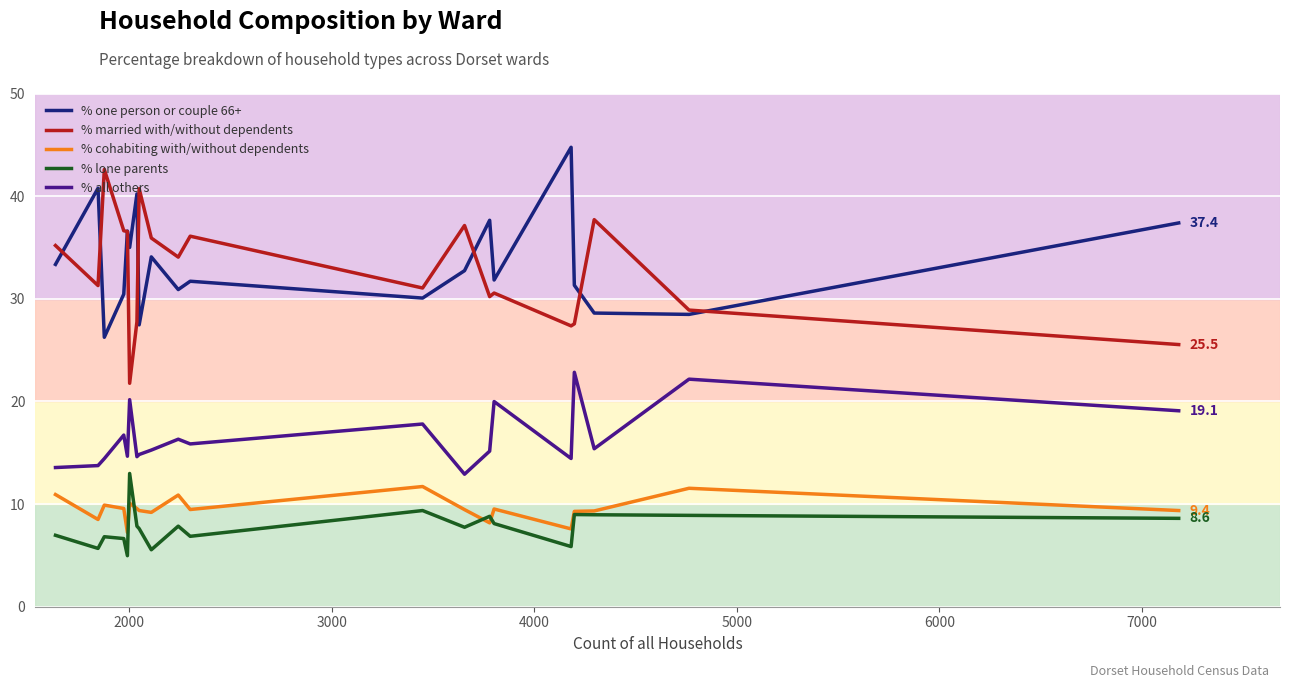

True or false: % lone parents and % all others cross at least once.

False